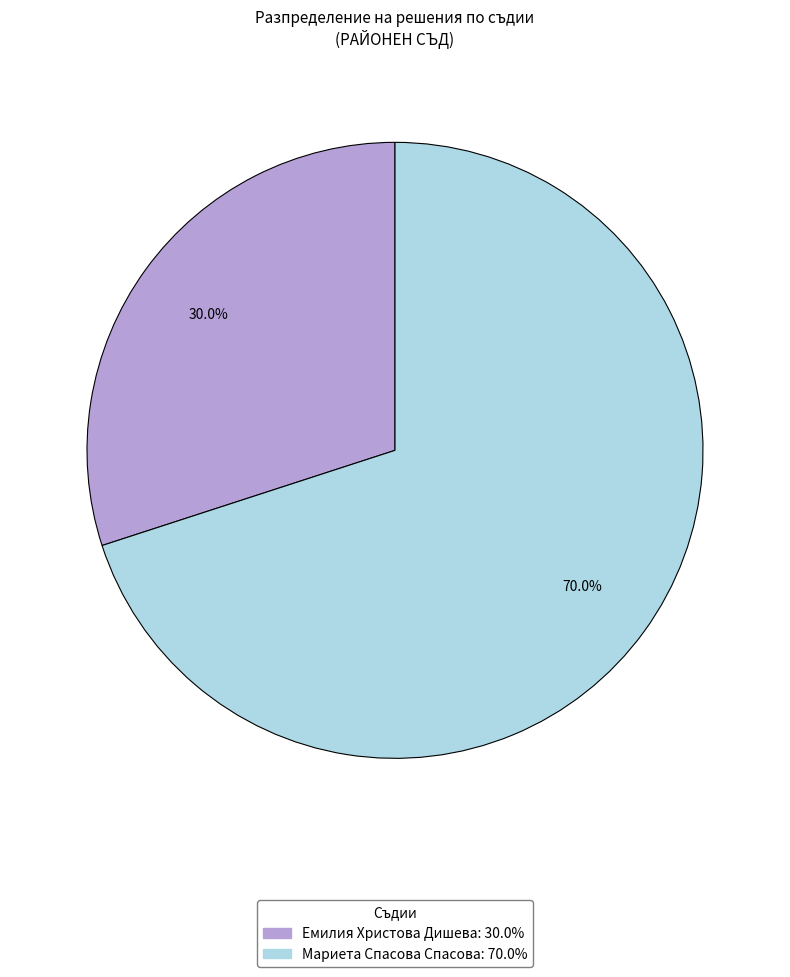

Which slice represents more than half of the pie?

Мариета Спасова Спасова